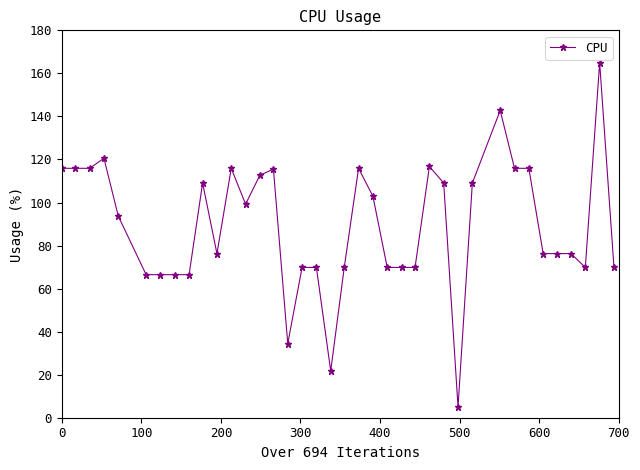

What is the difference between the maximum and second lowest values?

143.3